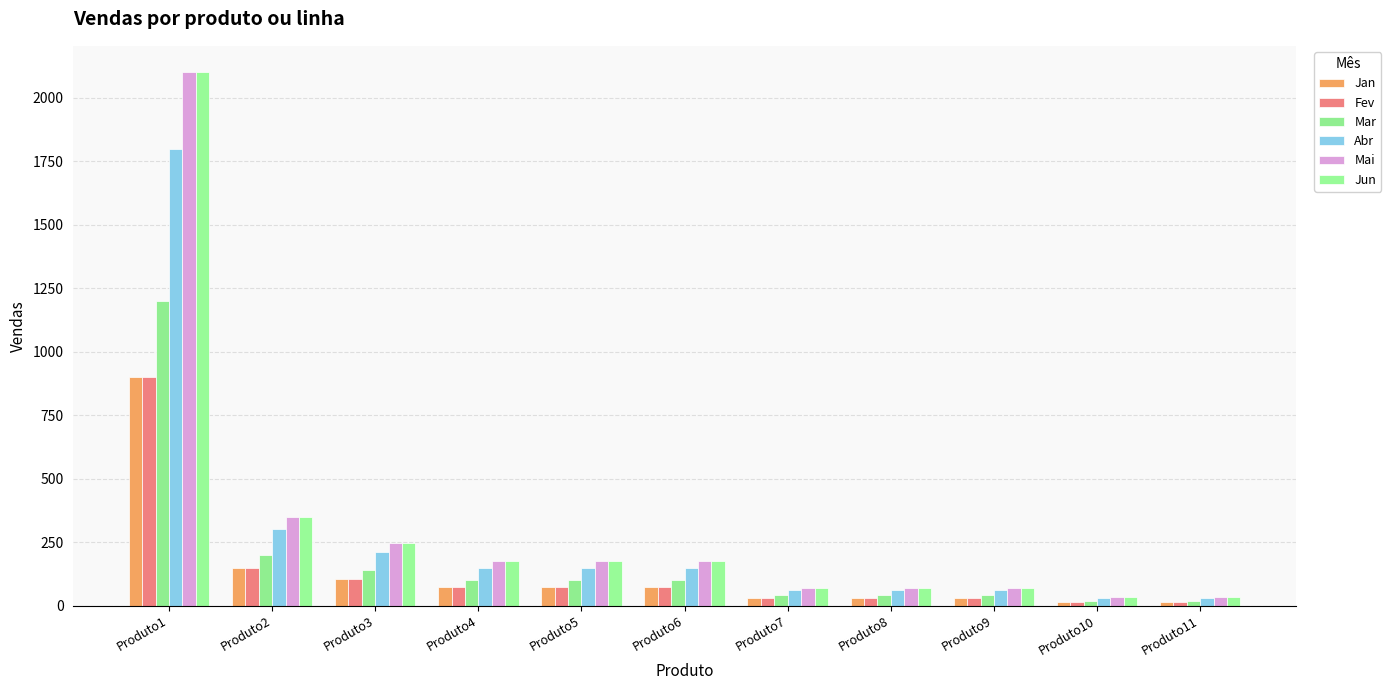

The Abr series shows 92 at Produto8. True or false?

False